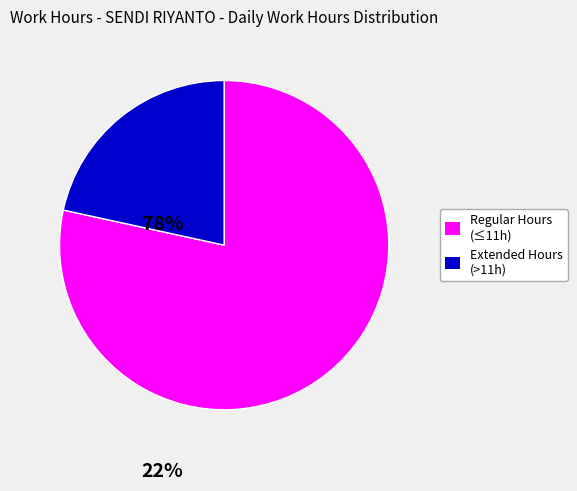

Is there a majority slice in this chart?

Yes